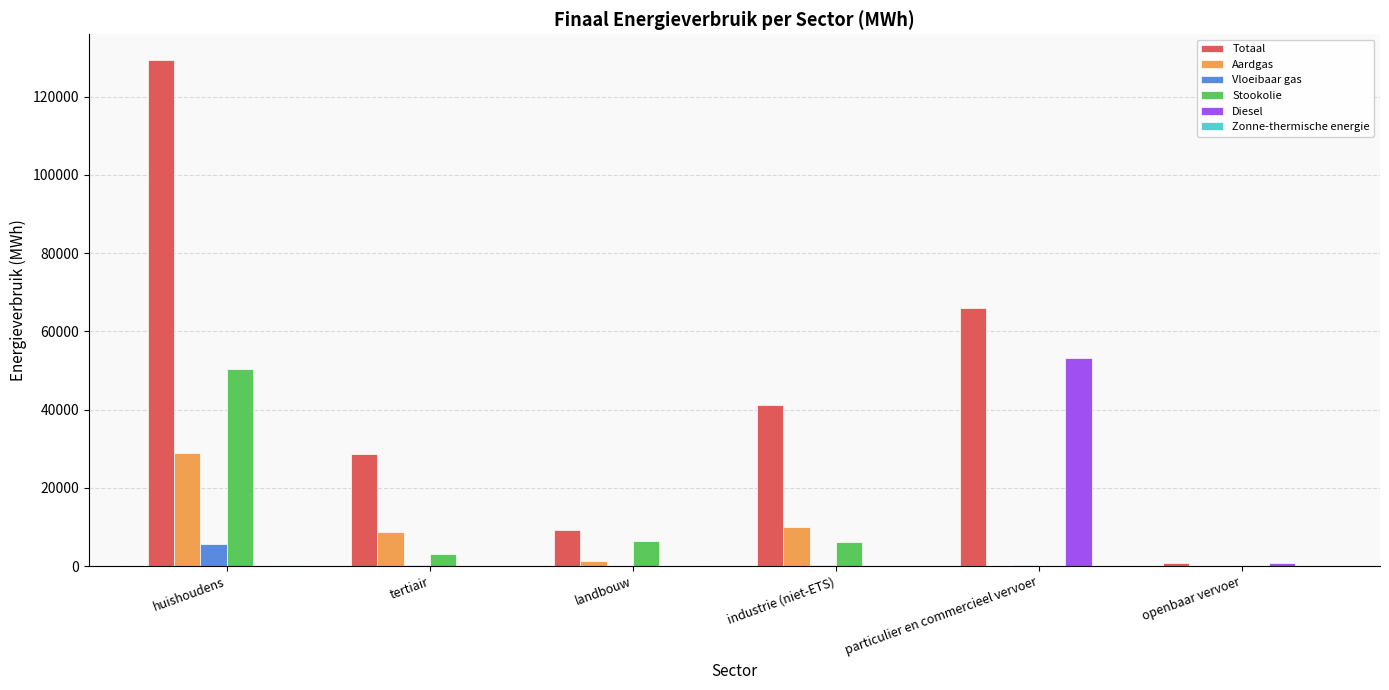

How many distinct data groups are displayed?

6